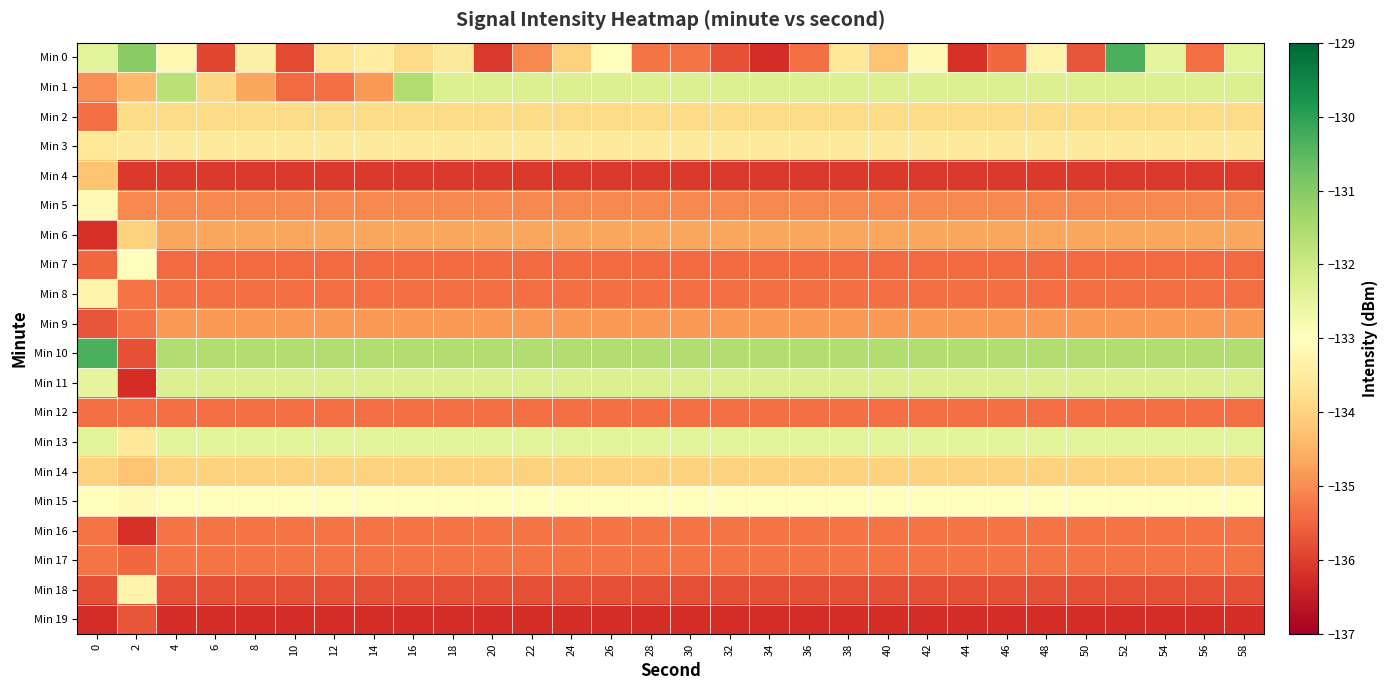

List the series in order of their peak value, highest first.

Min 0, Min 10, Min 1, Min 11, Min 13, Min 7, Min 15, Min 5, Min 8, Min 18, Min 3, Min 2, Min 6, Min 14, Min 4, Min 9, Min 17, Min 16, Min 12, Min 19